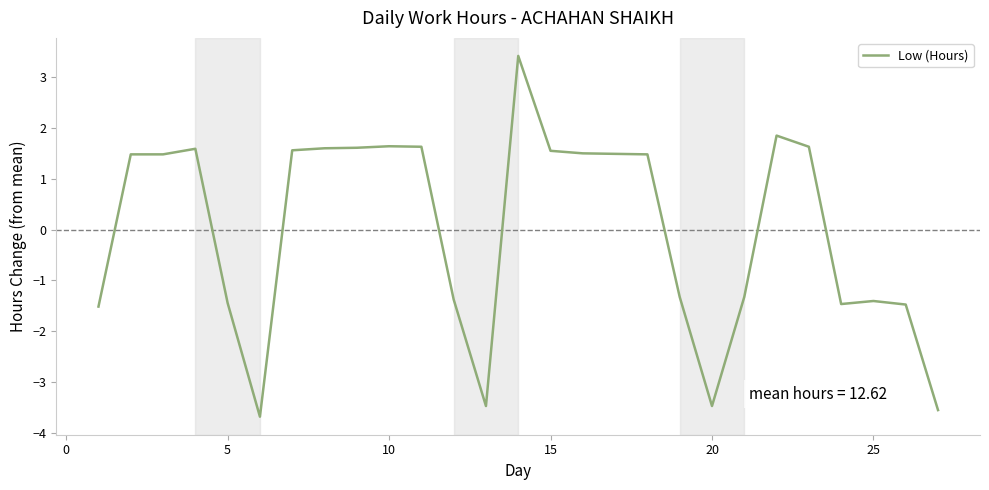

What is the greatest value displayed?

3.4